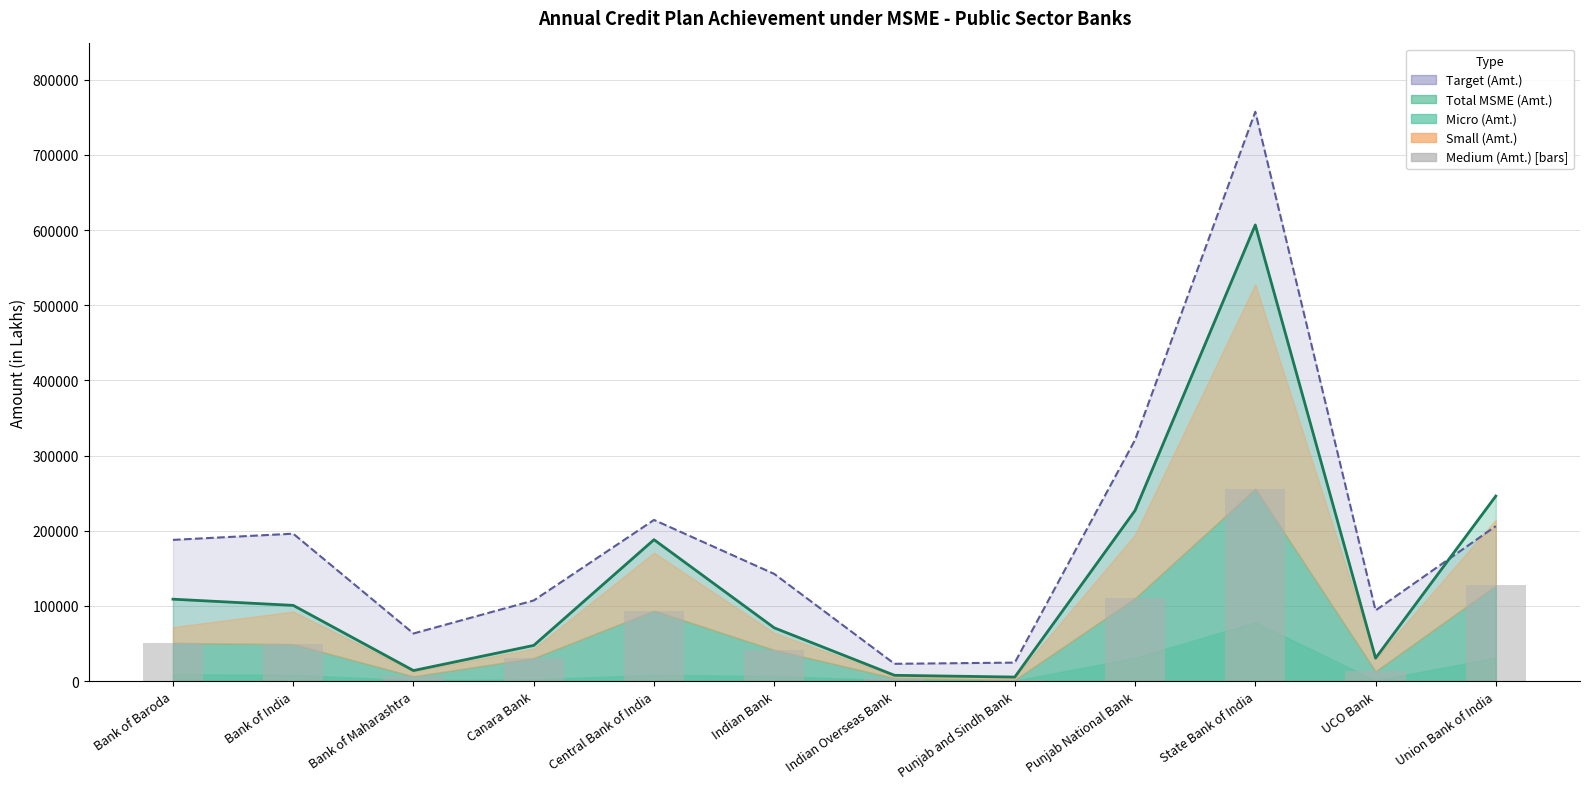

Between UCO Bank and Punjab National Bank, which is larger?

Punjab National Bank